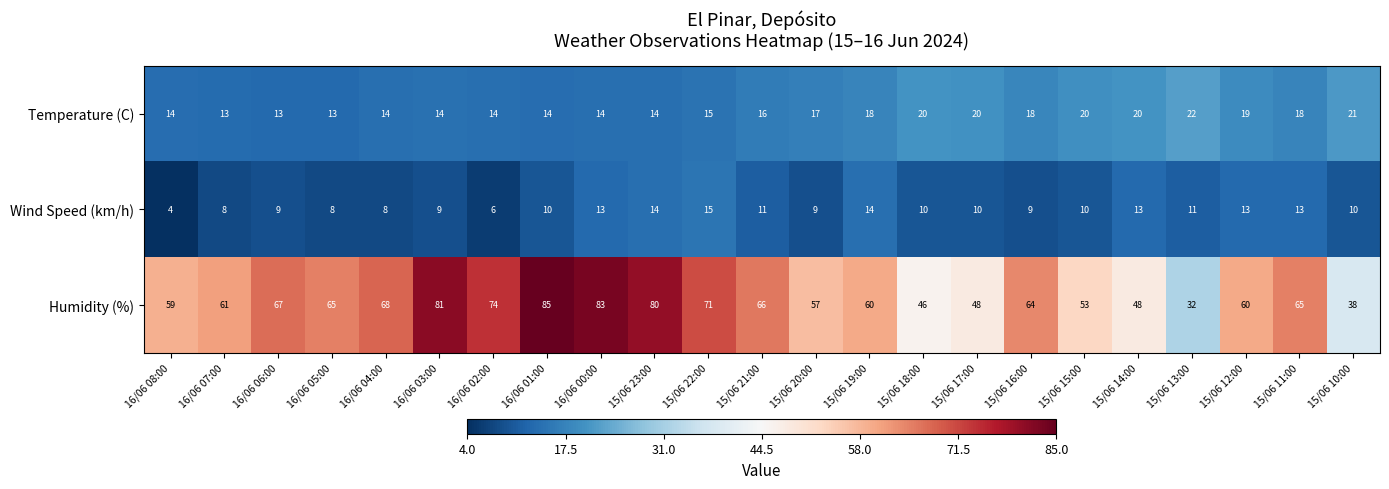

Which series has the largest range (max minus min)?

Humidity (%)